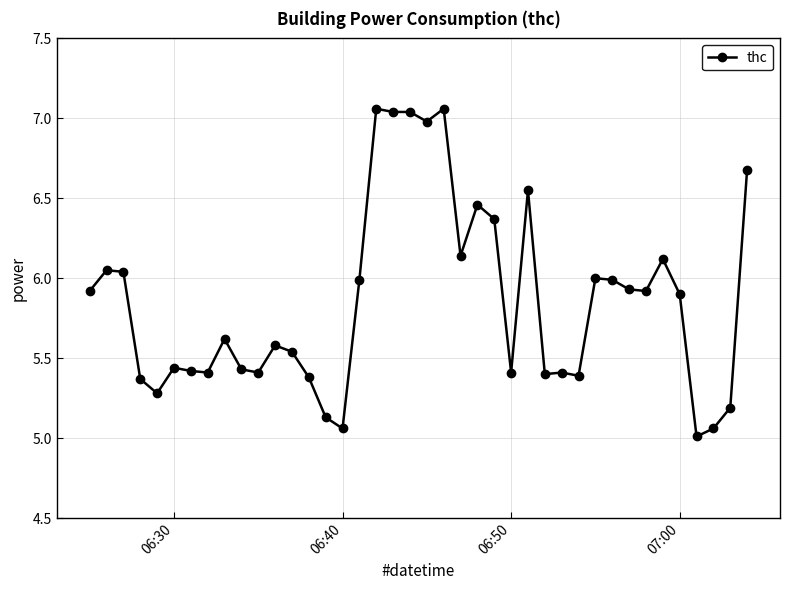

What is the average value?

5.9